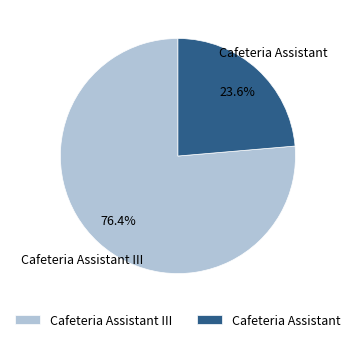

Which category has the biggest portion of the pie?

Cafeteria Assistant III